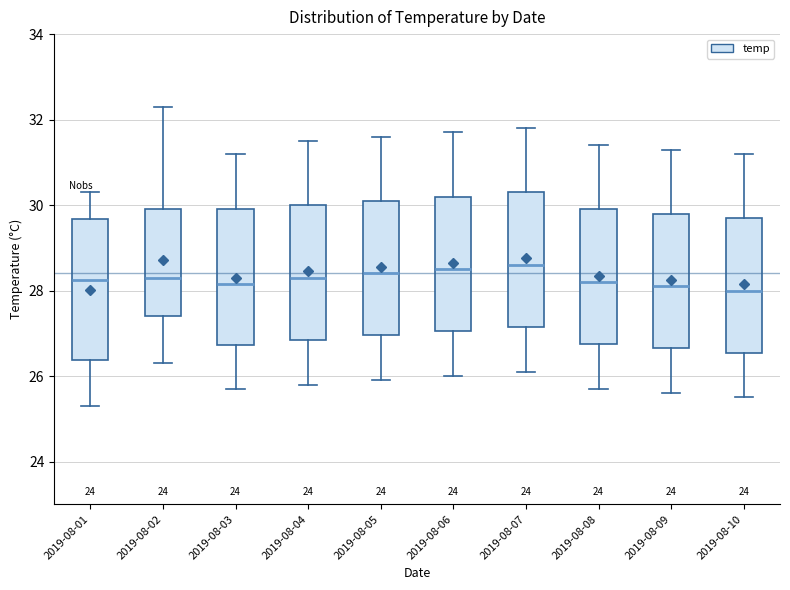

Where is the lower edge of the box for 2019-08-08 on the y-axis? The values are not printed on the chart, so give them approximately, as read against the axis.

26.8